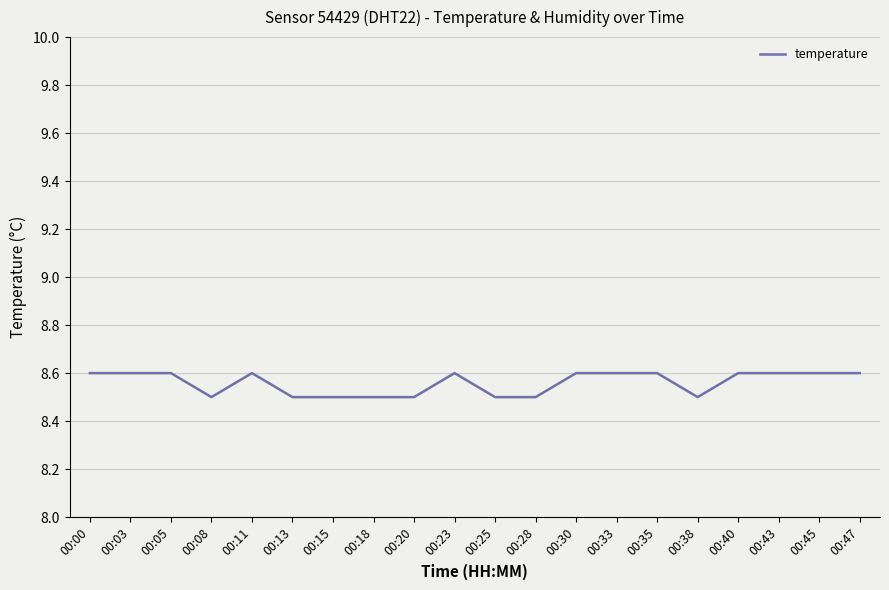

Is this an area chart (filled region under the line)?

No